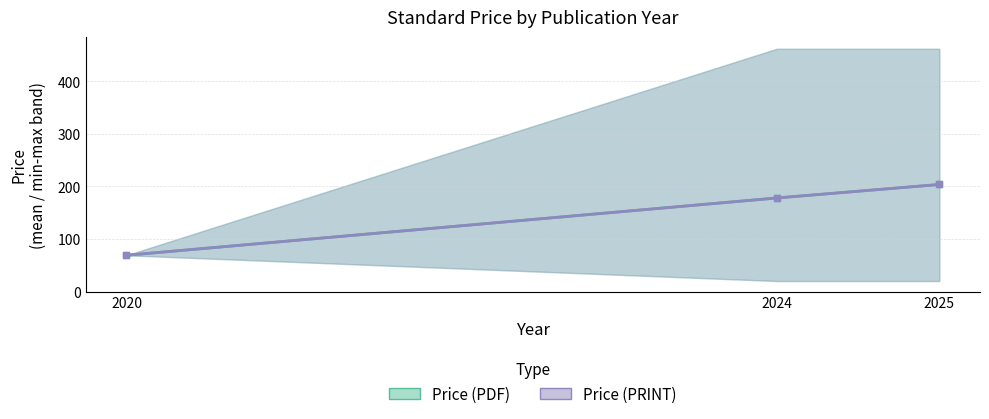

Is it true that Price (PDF) equals 203.7 at 2025?

True